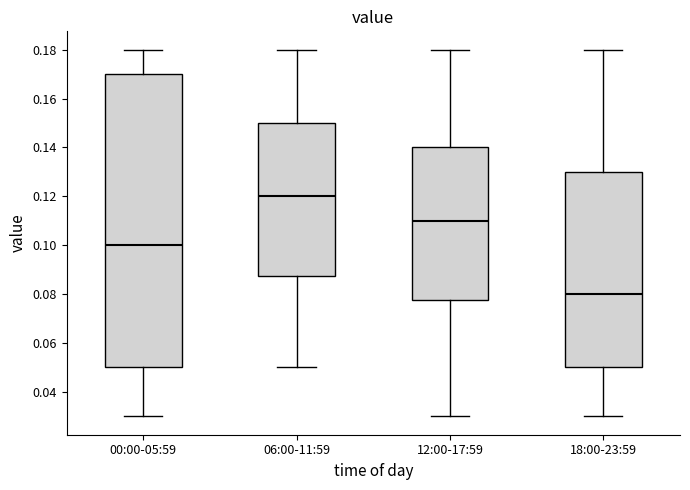

Reading left to right, transcribe this box plot: for each box, give where its median line is, the range the box spans, and where its two whiskers end, as read against the y-axis. The values are not printed on the chart, so give them approximately, as read against the axis.

00:00-05:59: median 0.100, box 0.050 to 0.170, whiskers 0.030 to 0.180
06:00-11:59: median 0.120, box 0.088 to 0.150, whiskers 0.050 to 0.180
12:00-17:59: median 0.110, box 0.078 to 0.140, whiskers 0.030 to 0.180
18:00-23:59: median 0.080, box 0.050 to 0.130, whiskers 0.030 to 0.180